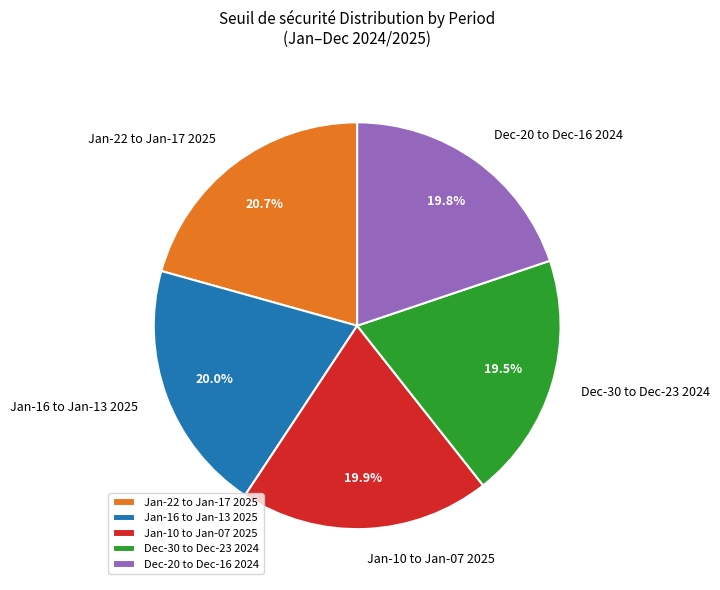

Does any single category account for the majority?

No